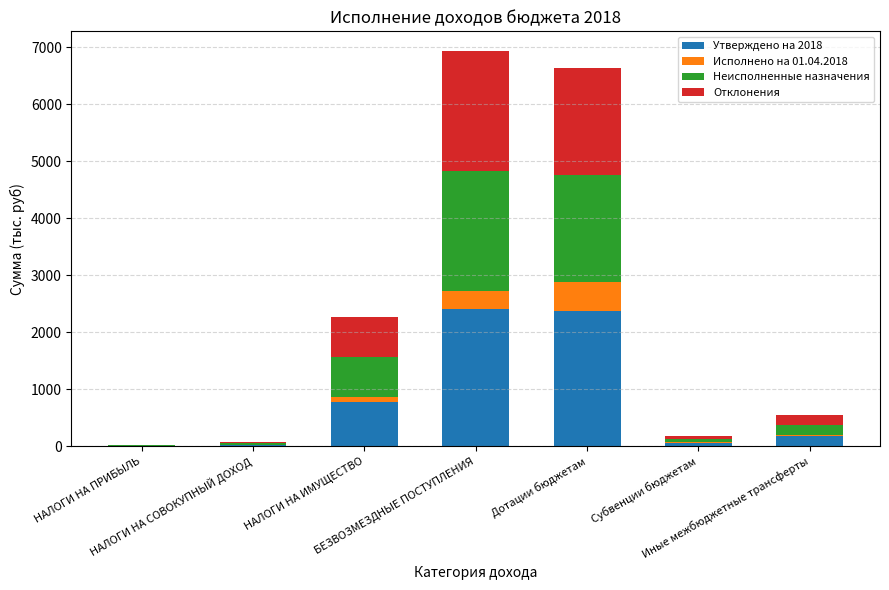

What is the highest value of the Утверждено на 2018 series?

2412.8